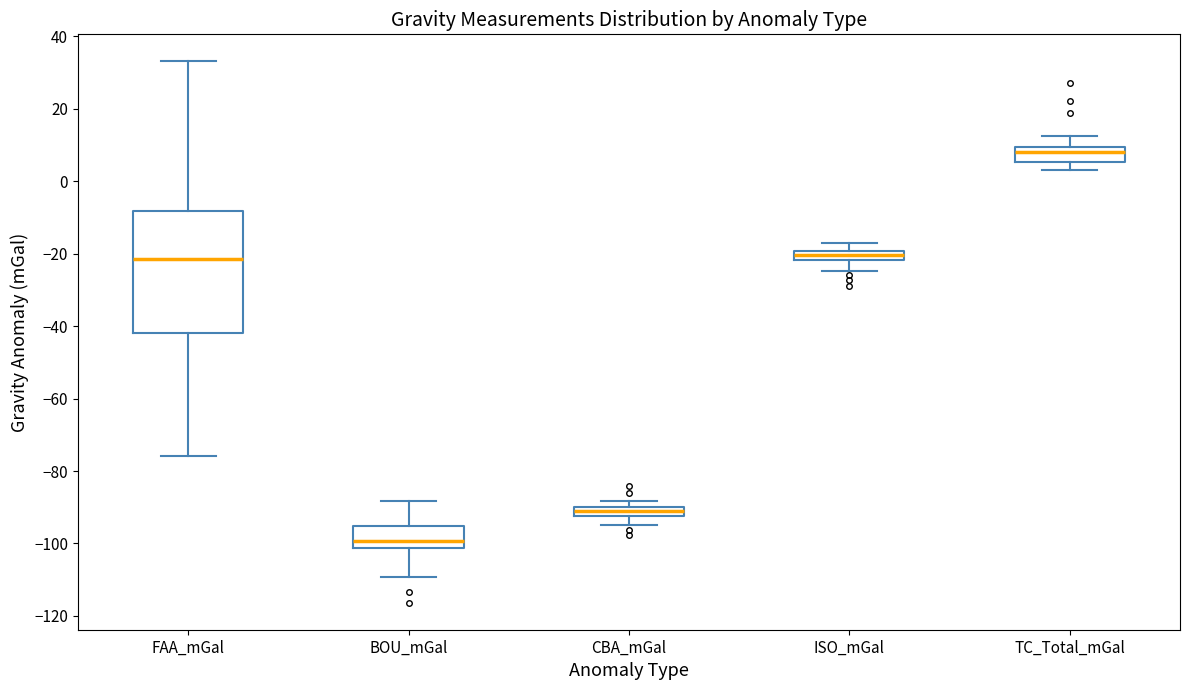

Which box's median line is the highest?

TC_Total_mGal